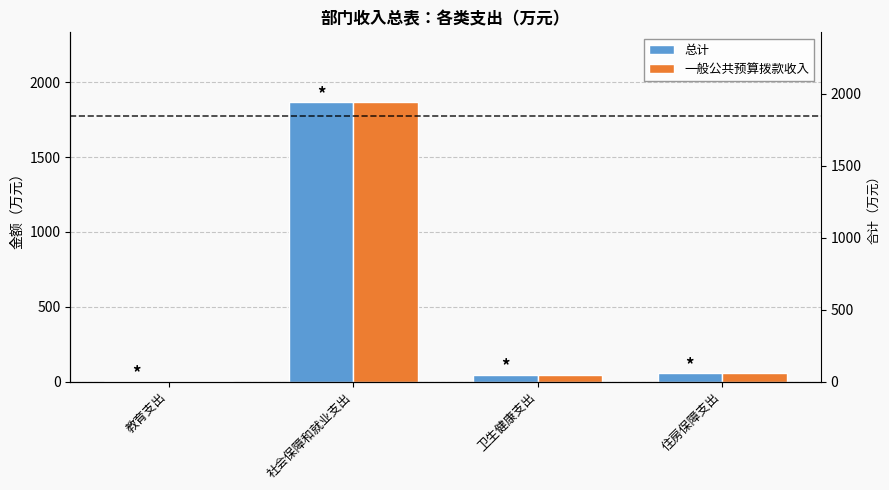

At which label does 一般公共预算拨款收入 reach its peak?

社会保障和就业支出